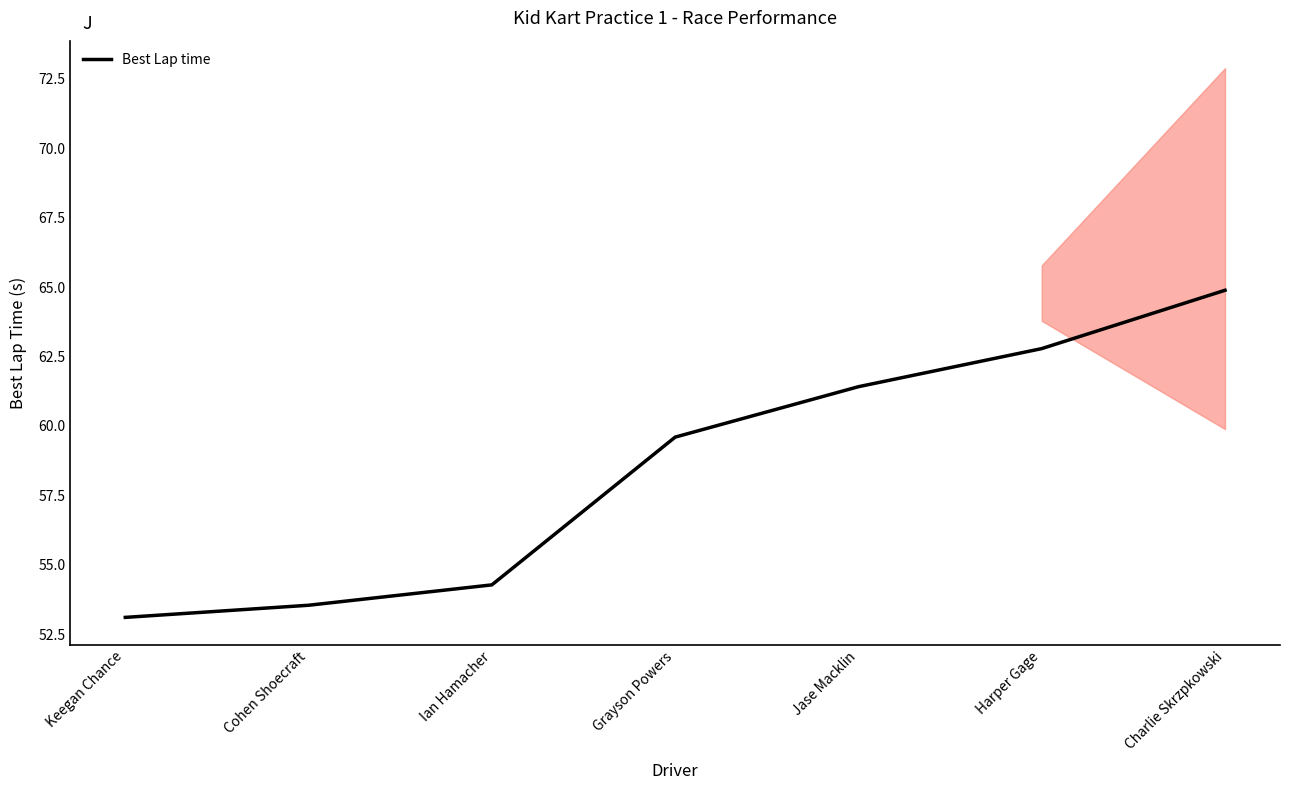

What is the difference between the second highest and minimum values?

9.7